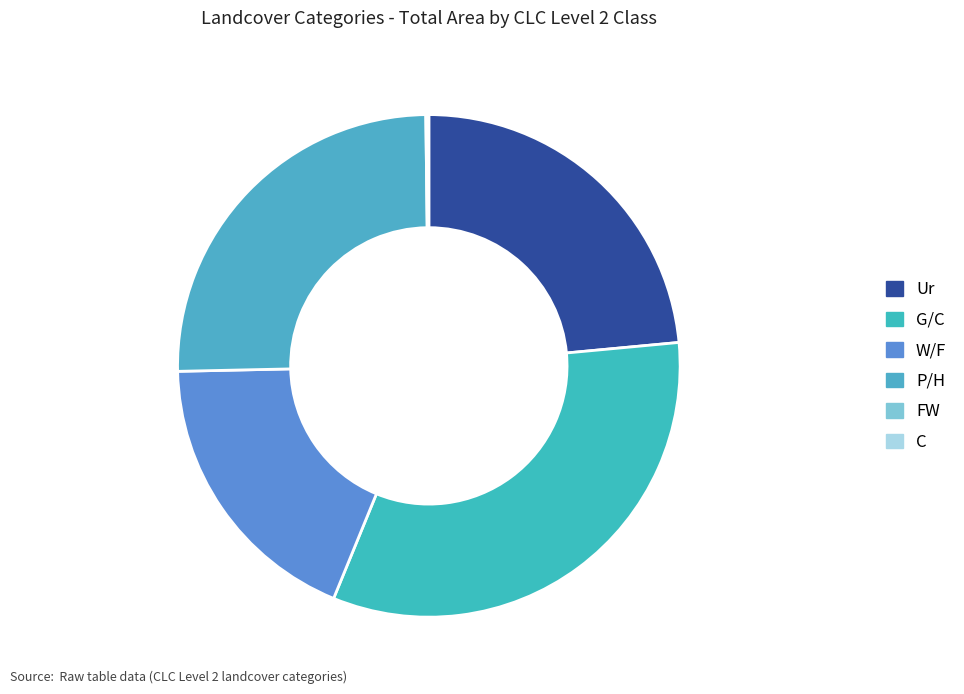

Count the number of slices in the pie.

6